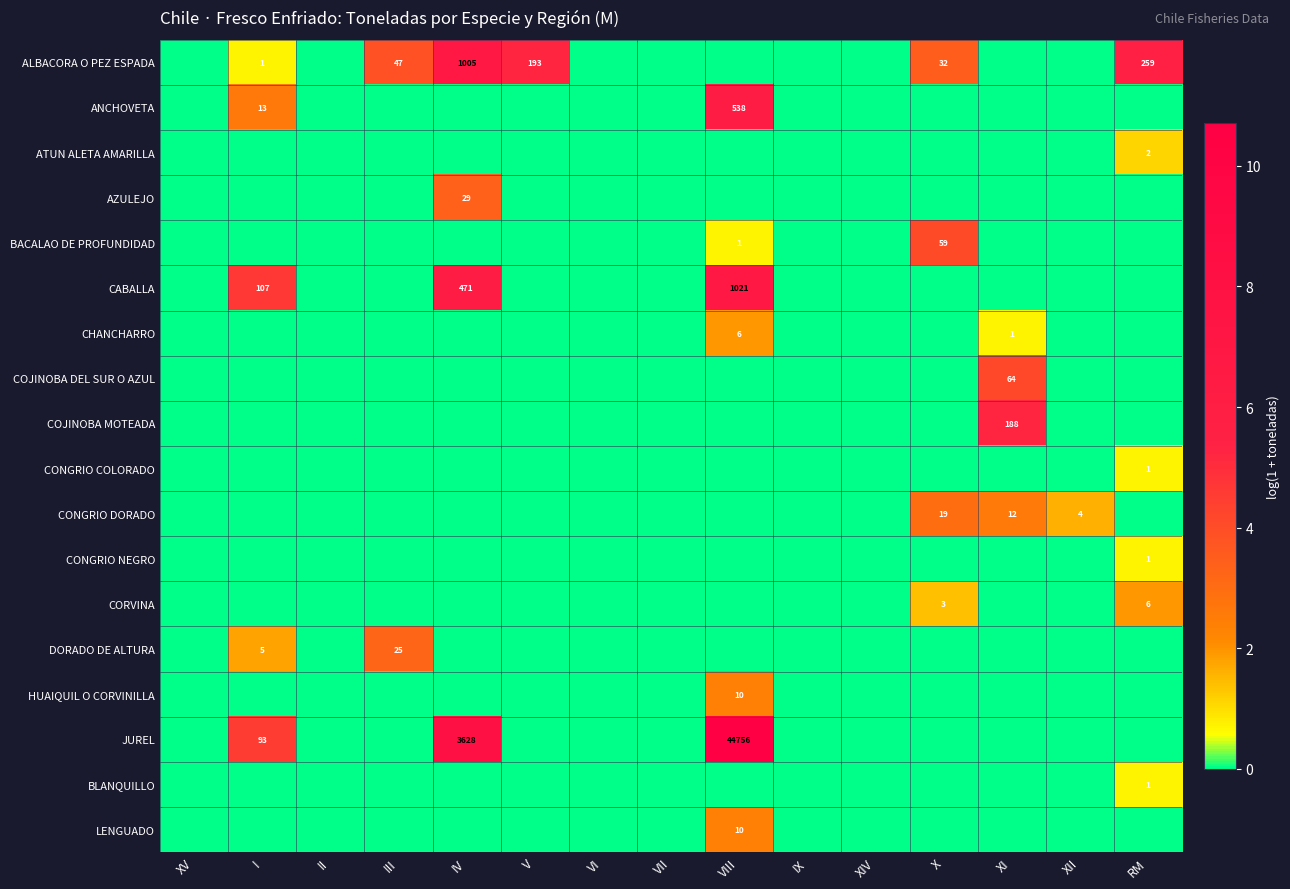

Which series has the widest spread of values?

JUREL